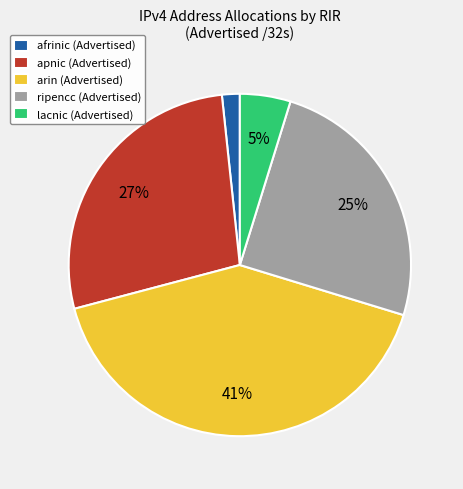

How many slices are in this pie chart?

5